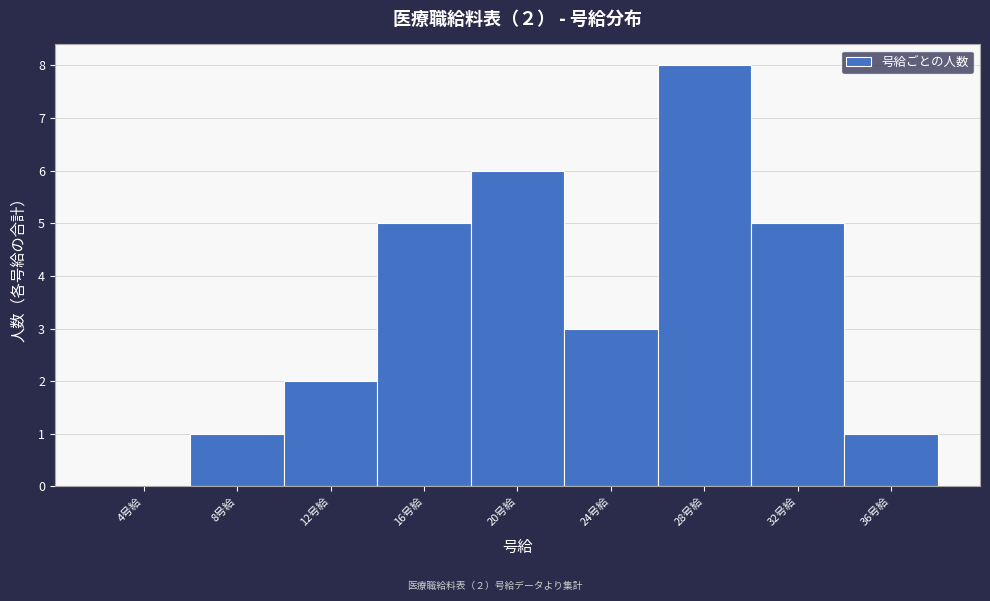

Reading right to left, what are all the values shown in this chart?

36号給=1	32号給=5	28号給=8	24号給=3	20号給=6	16号給=5	12号給=2	8号給=1	4号給=0